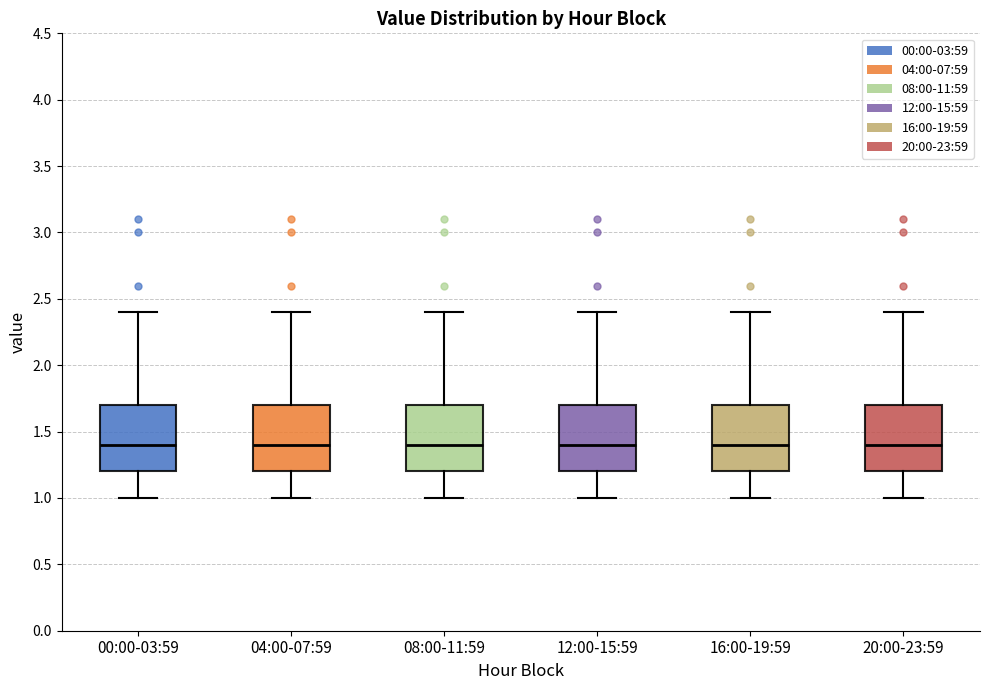

Reading left to right, read every box against the y-axis: the position of its median line, the range the box covers, and the ends of its whiskers. The values are not printed on the chart, so give them approximately, as read against the axis.

00:00-03:59: median 1.4, box 1.2 to 1.7, whiskers 1.0 to 2.4
04:00-07:59: median 1.4, box 1.2 to 1.7, whiskers 1.0 to 2.4
08:00-11:59: median 1.4, box 1.2 to 1.7, whiskers 1.0 to 2.4
12:00-15:59: median 1.4, box 1.2 to 1.7, whiskers 1.0 to 2.4
16:00-19:59: median 1.4, box 1.2 to 1.7, whiskers 1.0 to 2.4
20:00-23:59: median 1.4, box 1.2 to 1.7, whiskers 1.0 to 2.4